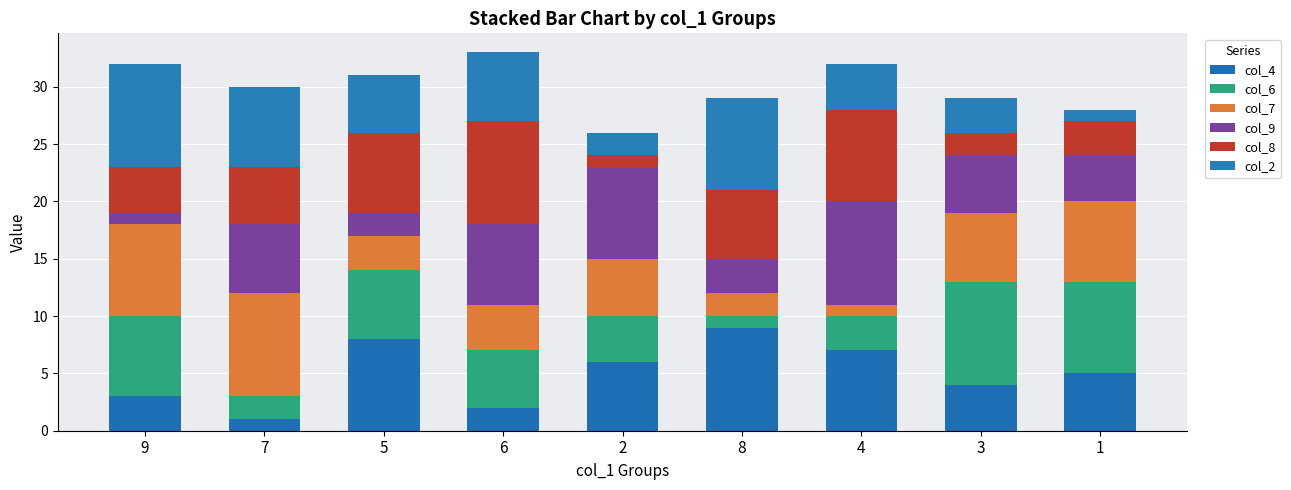

What is the difference between the col_4 values at 1 and 9?

2